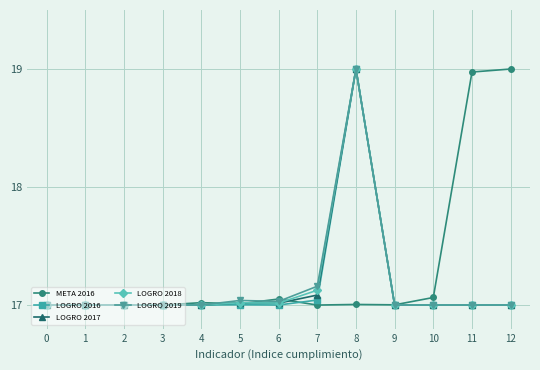

True or false: META 2016 has a value of 17.0 at 9.

True